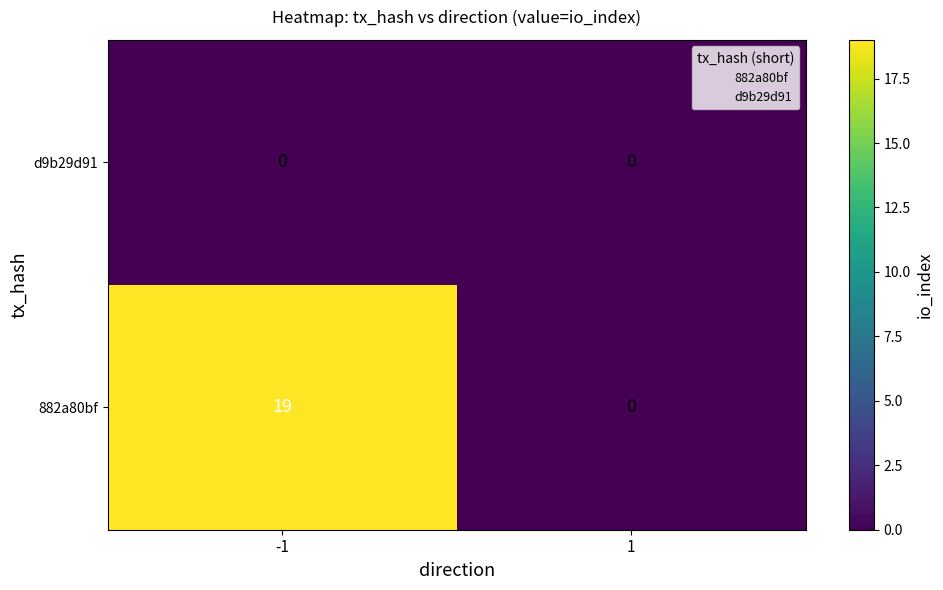

Count the number of categories in the chart.

2